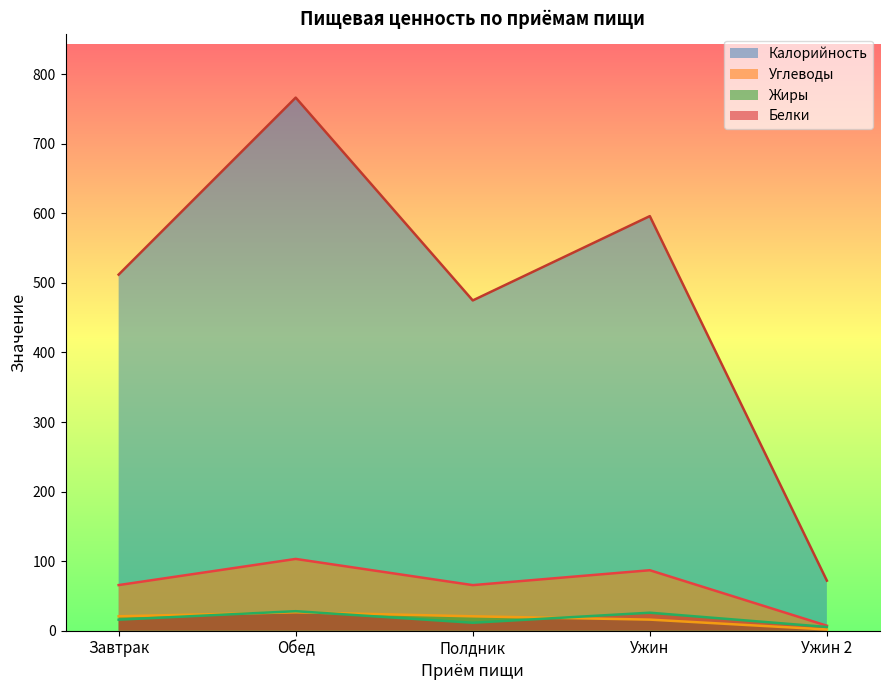

What are all the series names shown in the legend?

Калорийность, Углеводы, Жиры, Белки